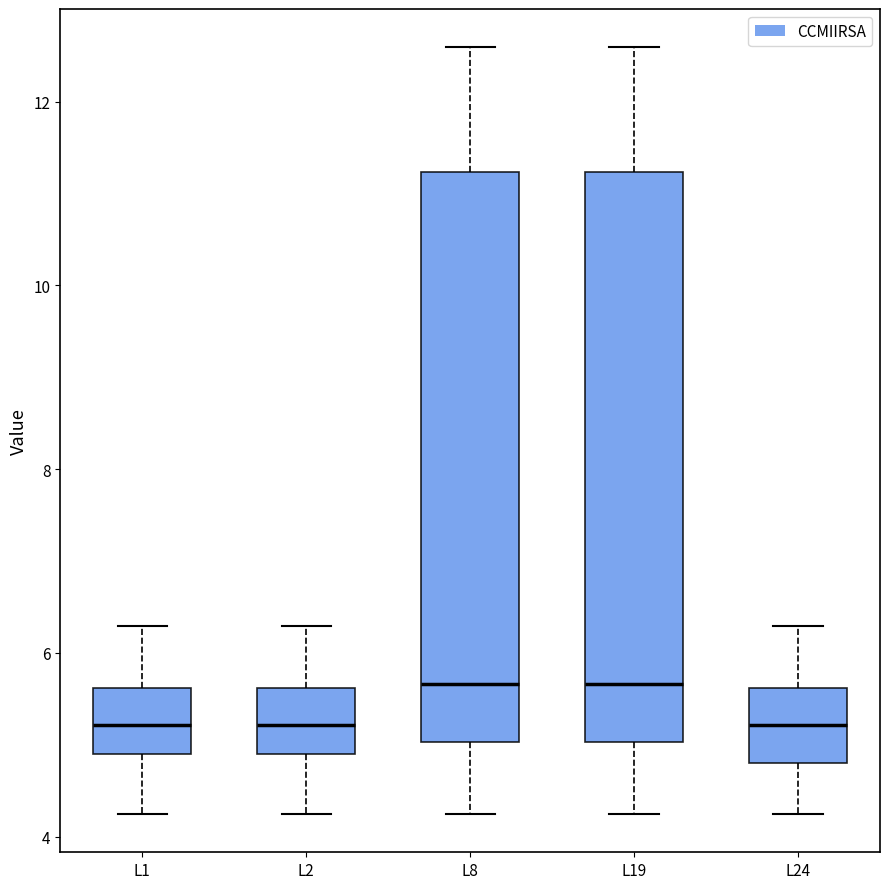

Reading left to right, read every box against the y-axis: the position of its median line, the range the box covers, and the ends of its whiskers. The values are not printed on the chart, so give them approximately, as read against the axis.

L1: median 5.2, box 4.8 to 5.6, whiskers 4.2 to 6.2
L2: median 5.2, box 4.8 to 5.6, whiskers 4.2 to 6.2
L8: median 5.6, box 5.0 to 11.2, whiskers 4.2 to 12.6
L19: median 5.6, box 5.0 to 11.2, whiskers 4.2 to 12.6
L24: median 5.2, box 4.8 to 5.6, whiskers 4.2 to 6.2